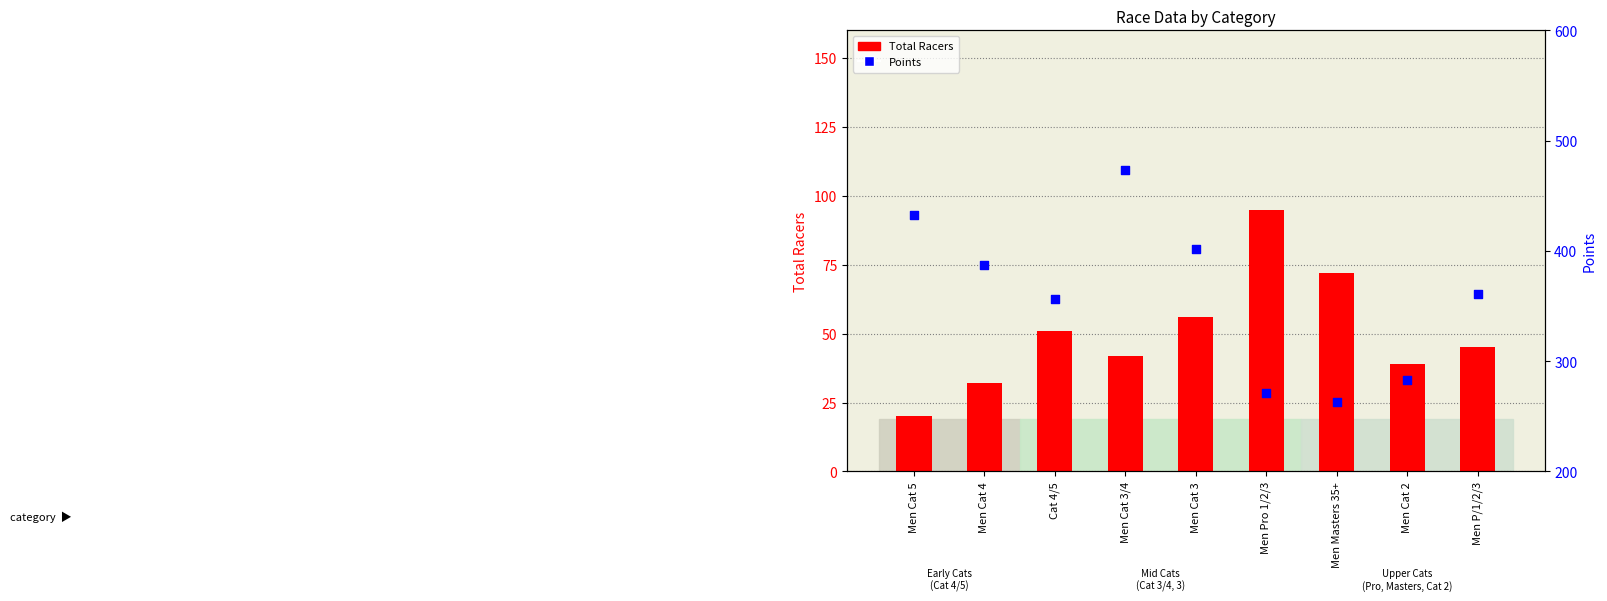

What is the total value across all series at Men Masters 35+?

334.7